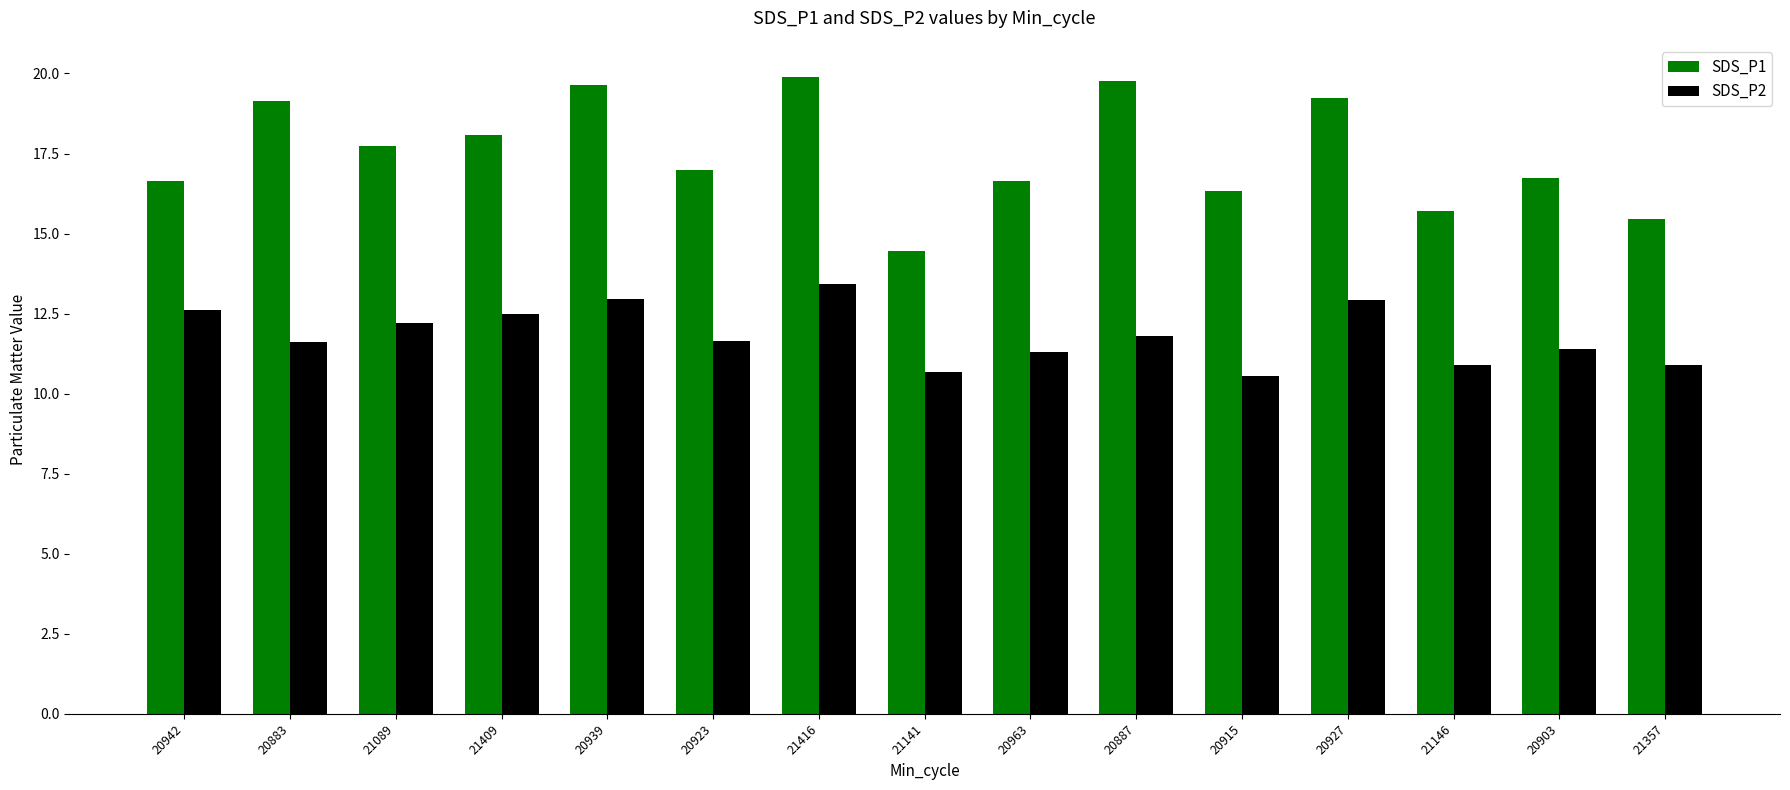

True or false: SDS_P2 has a value of 11.3 at 20963.

True